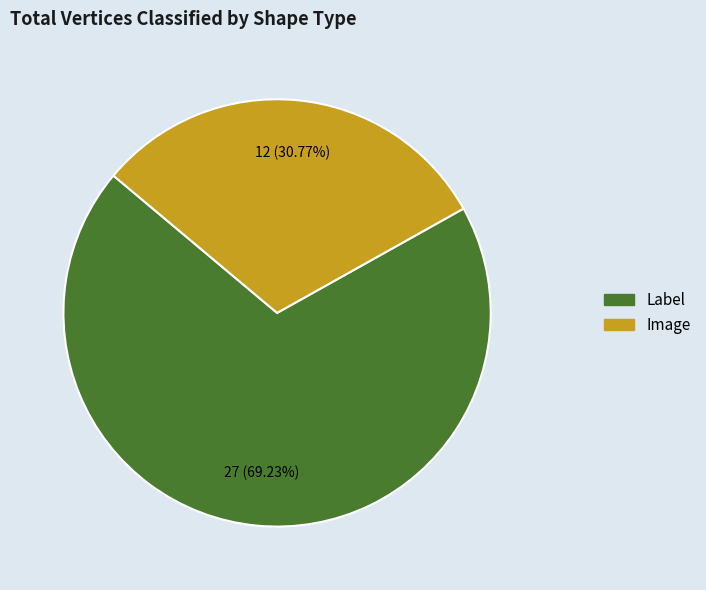

Does any single category account for the majority?

Yes